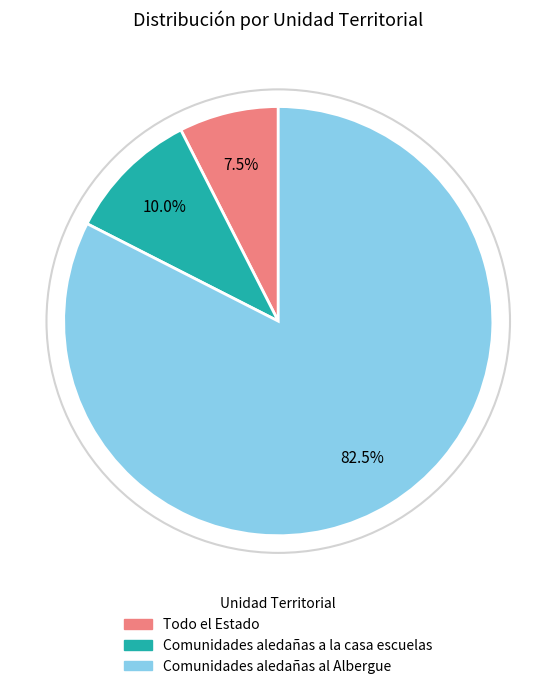

Approximately how many times larger is the value at Comunidades aledañas al Albergue compared to Comunidades aledañas a la casa escuelas?

8.2